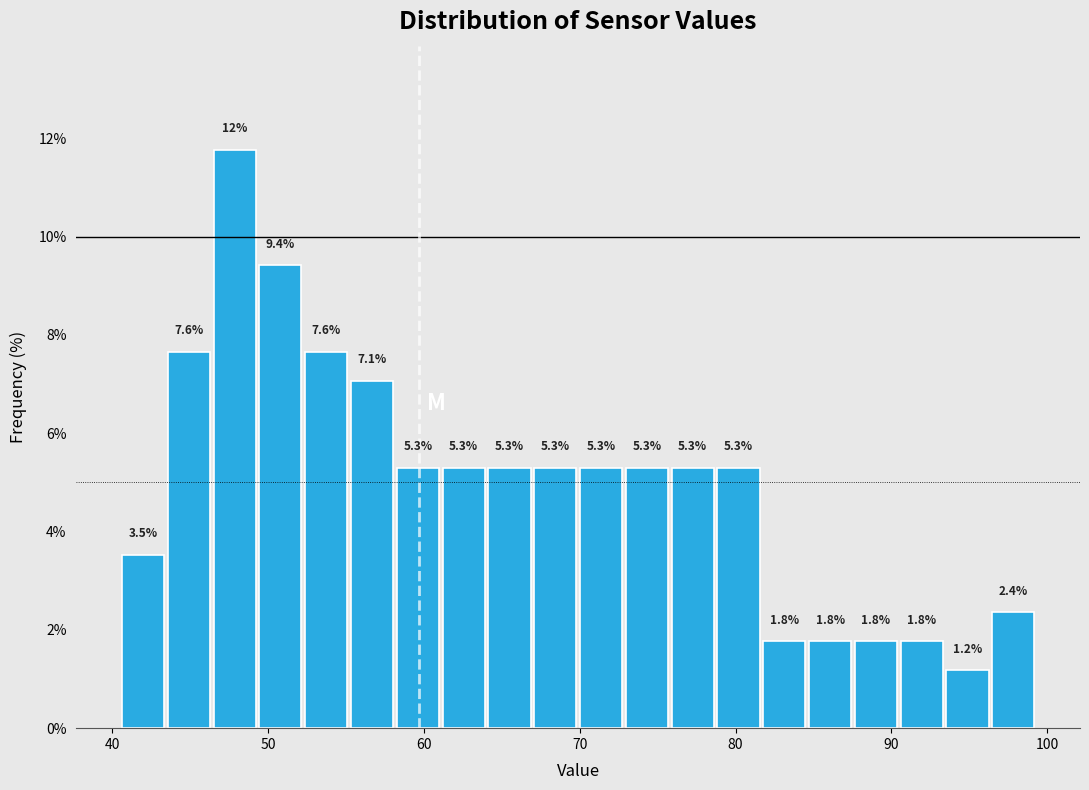

Around what value on the x-axis is the tallest bar? Give the approximate position of its centre, as read against the axis.

48